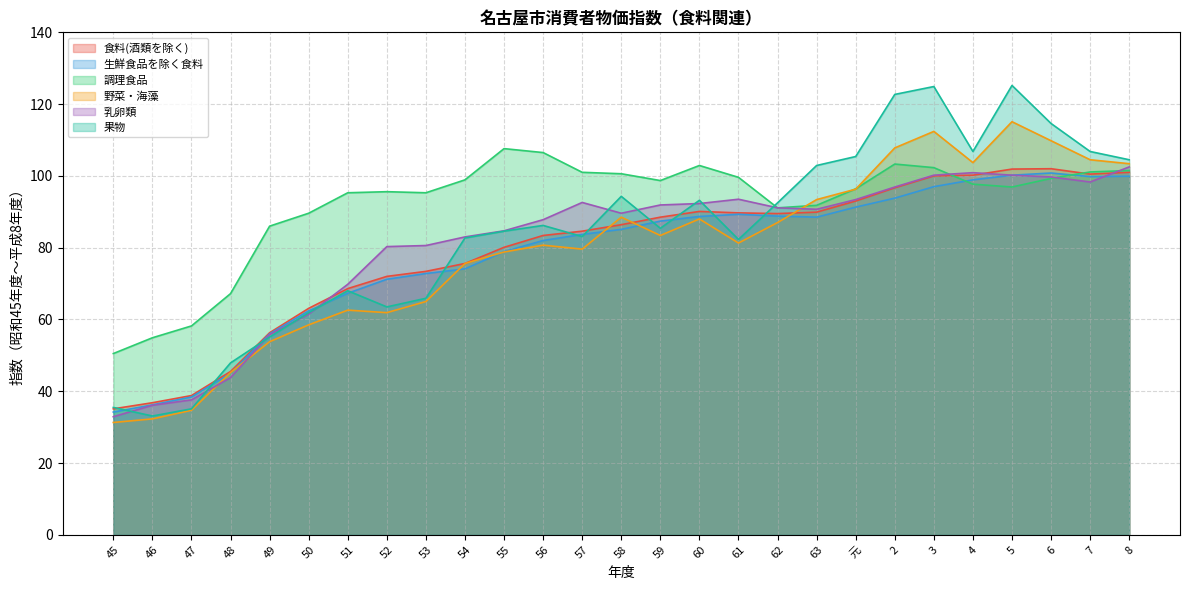

What is the highest value of the 調理食品 series?

107.6